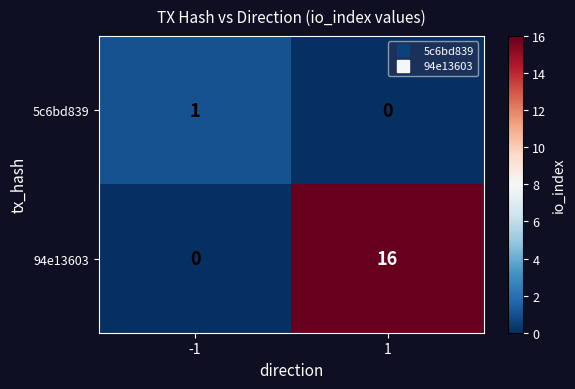

What is the sum of the 94e13603 values at 1 and -1?

16